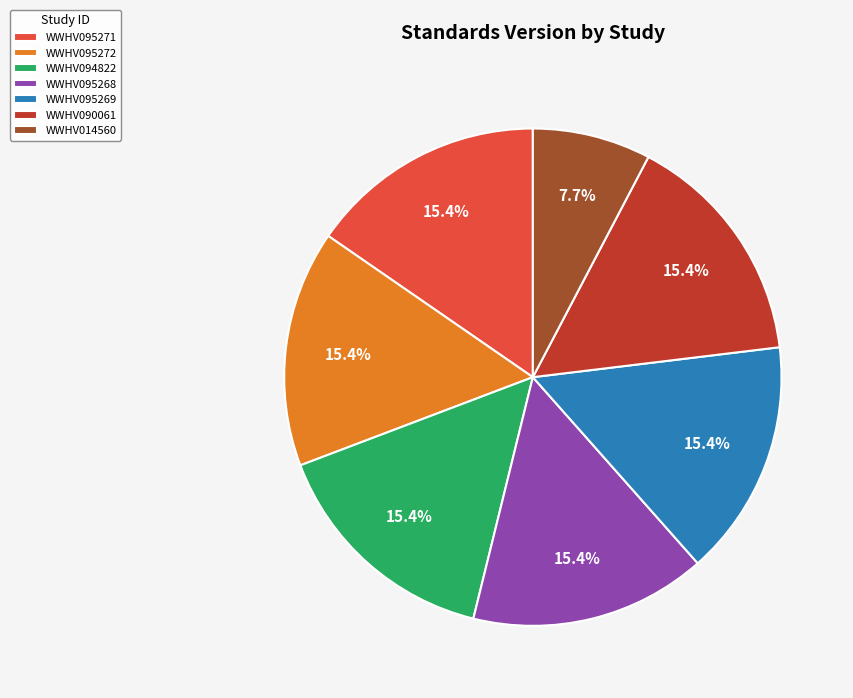

Approximately how many times larger is the value at WWHV095271 compared to WWHV014560?

2.0